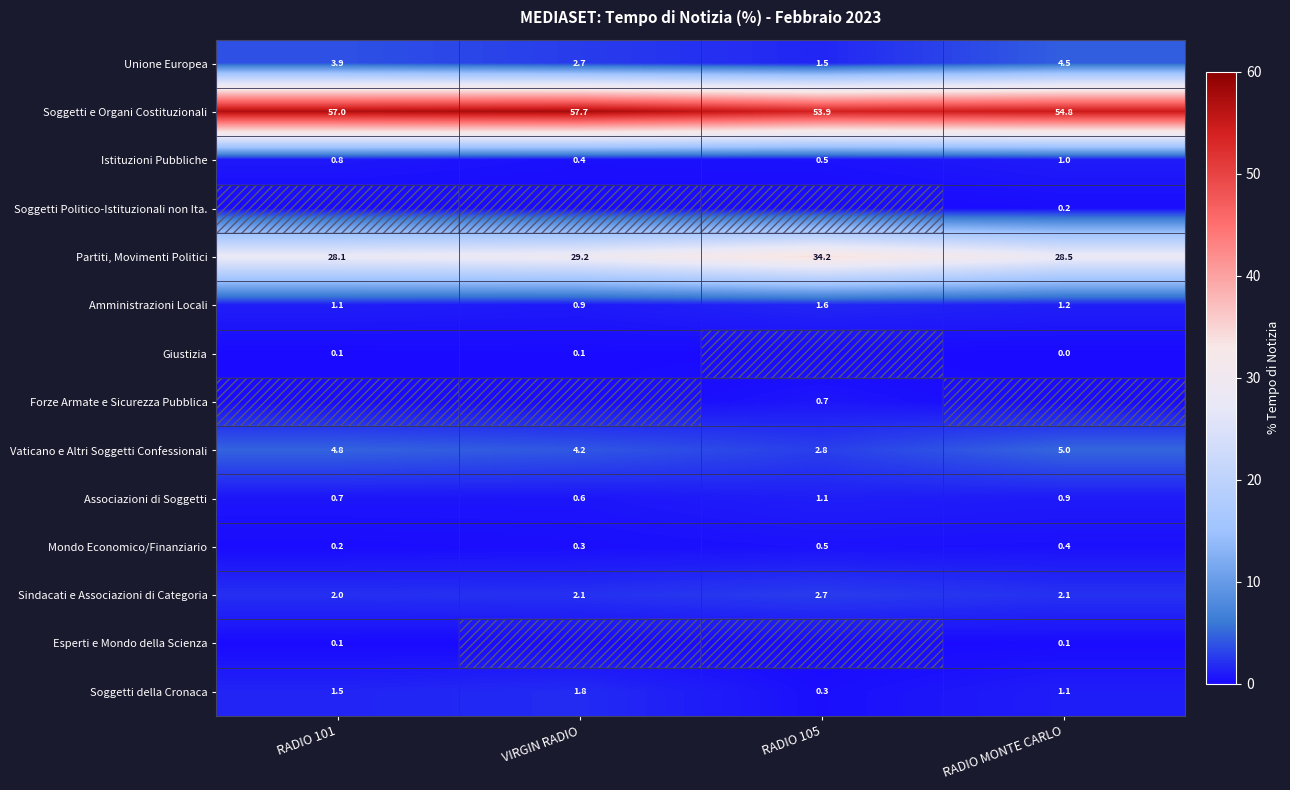

Which series has the largest total across all categories?

Soggetti e Organi Costituzionali